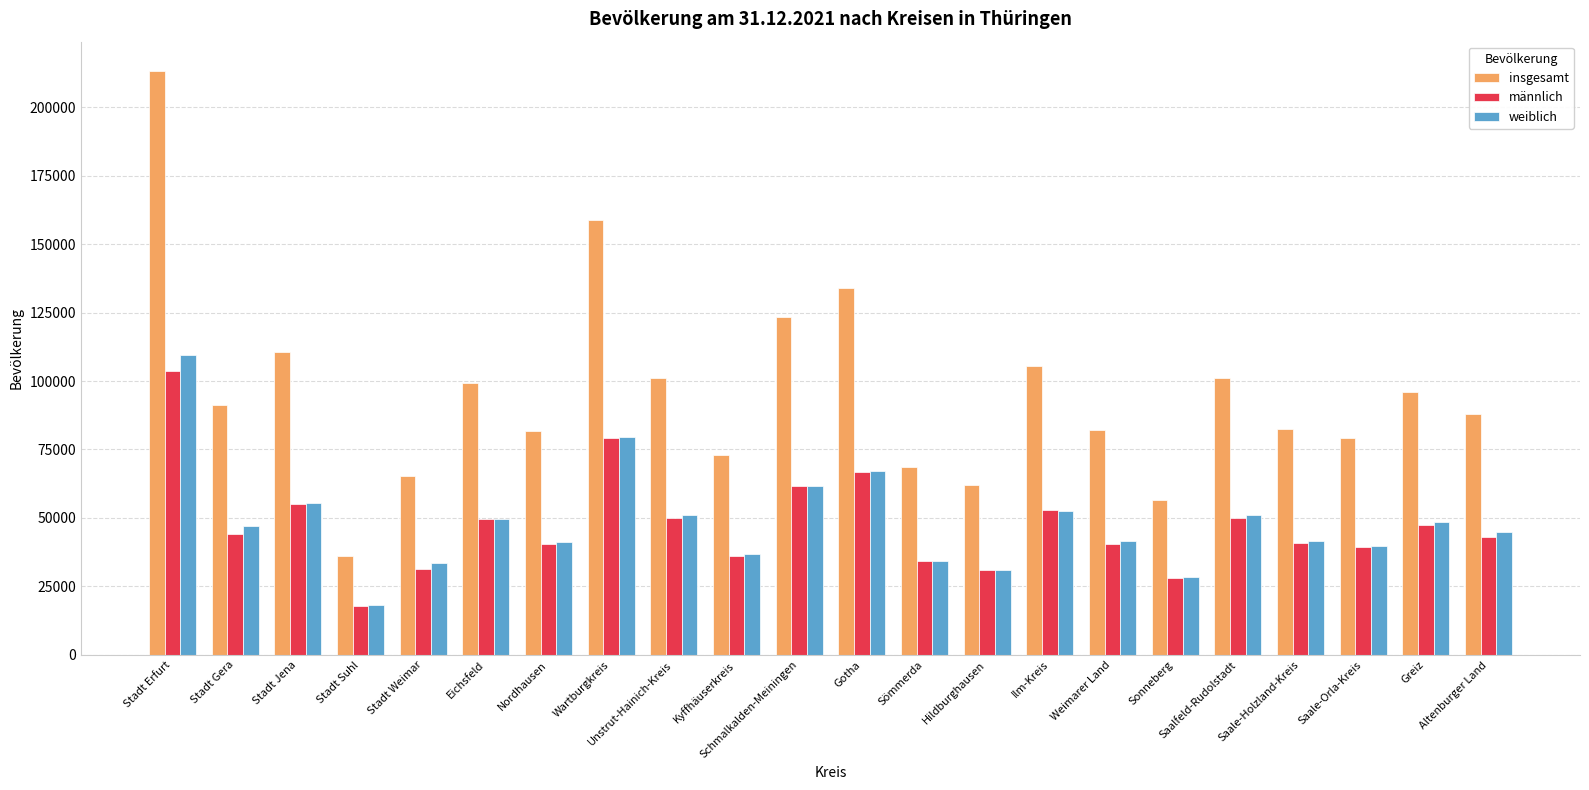

The männlich series shows 61702 at Schmalkalden-Meiningen. True or false?

True